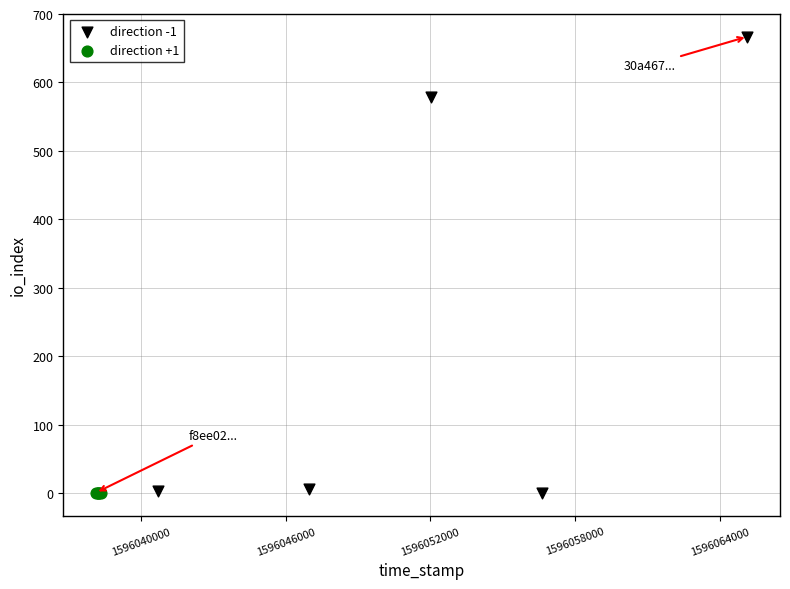

What are all the series names shown in the legend?

direction -1, direction +1